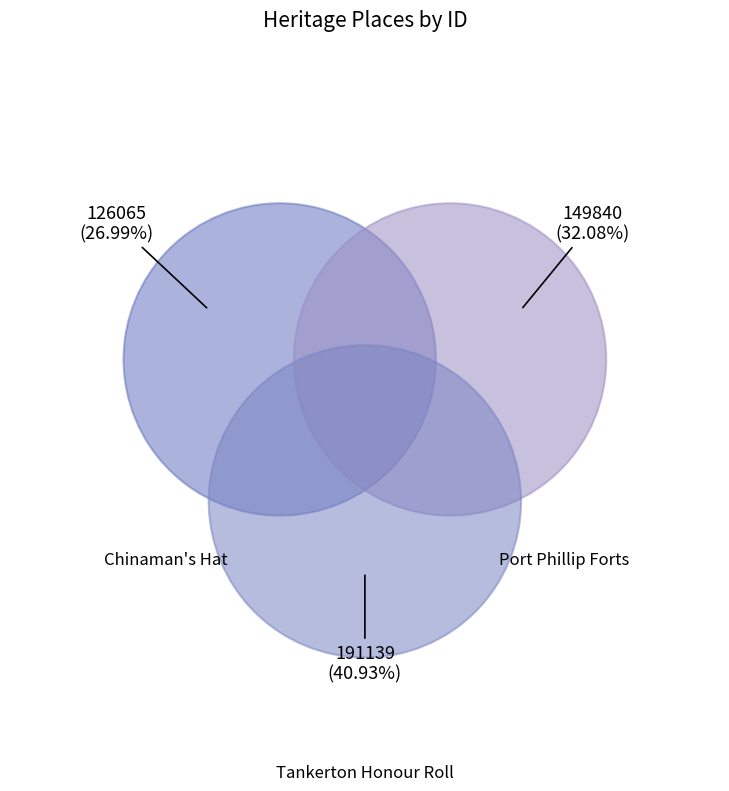

Does any single category account for the majority?

No